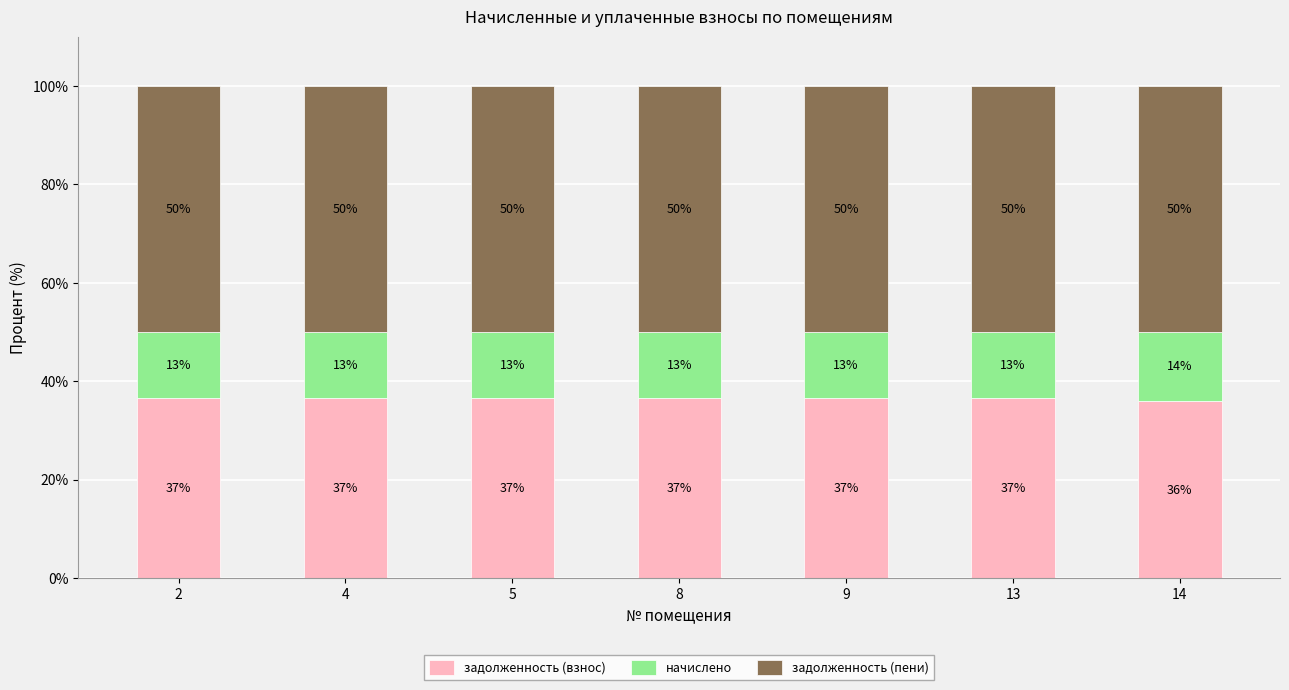

Which series has the largest range (max minus min)?

задолженность (взнос)